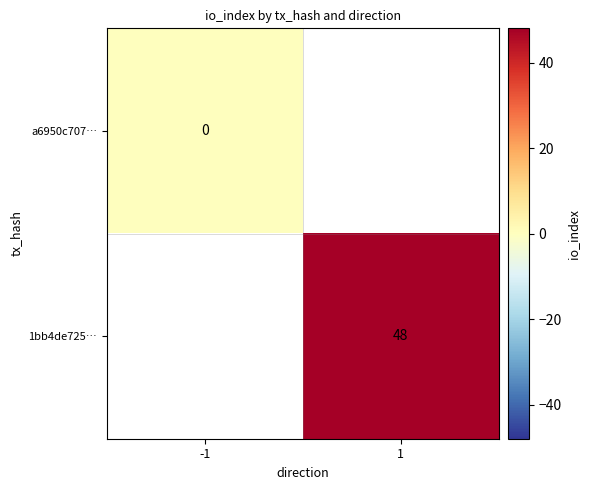

Is it true that 1bb4de725… equals 48 at 1?

True